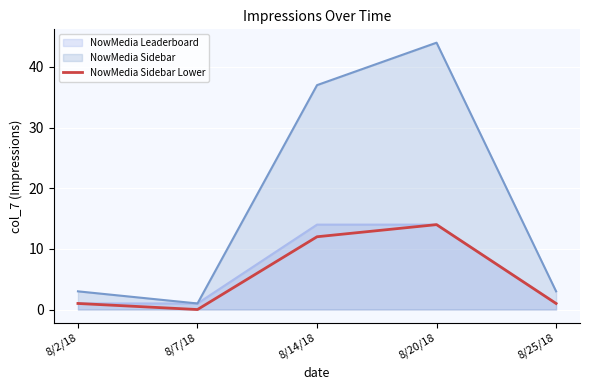

How many lines are shown in the chart?

3